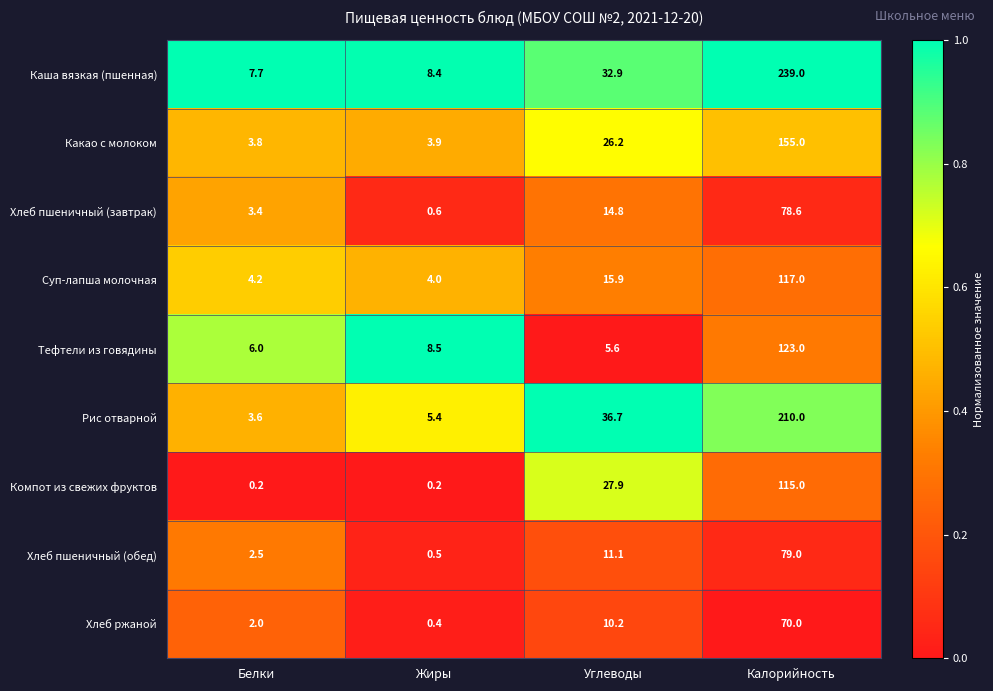

What is the maximum value shown in the chart?

239.0